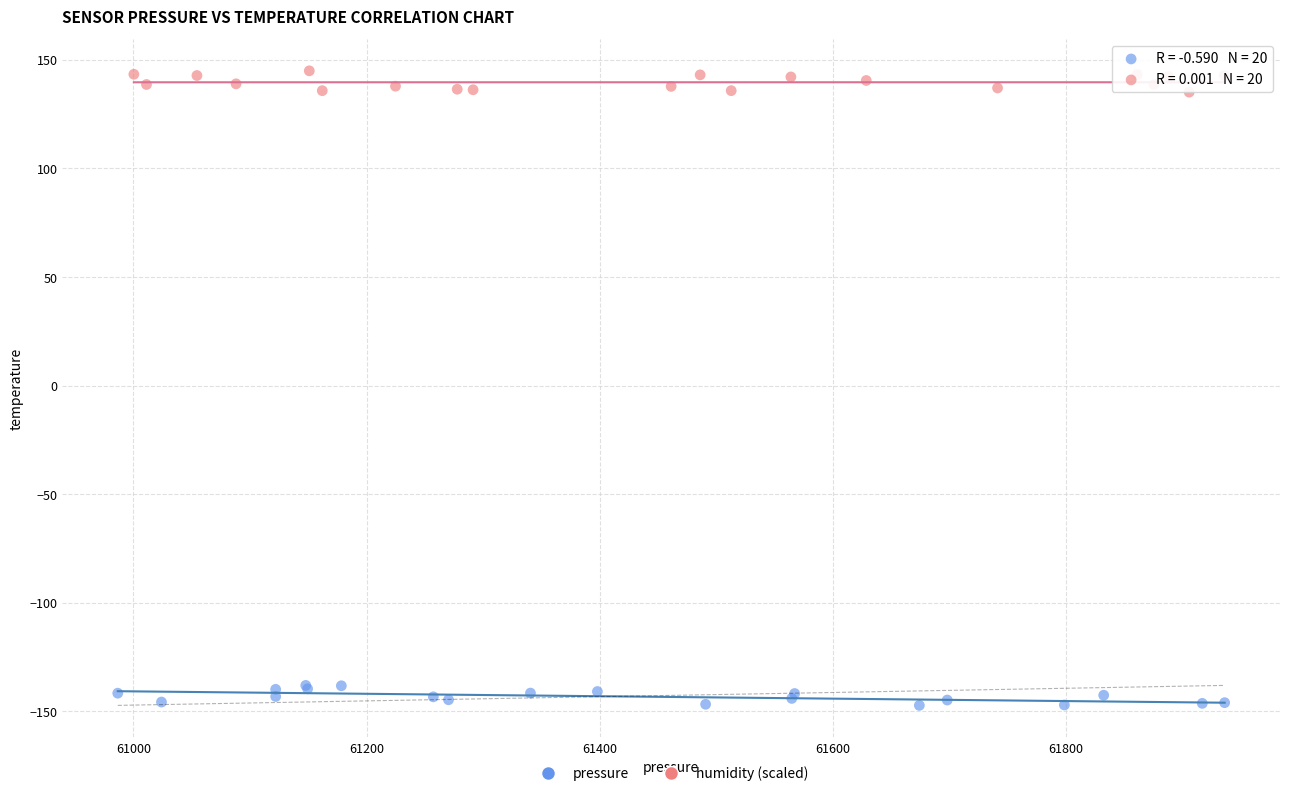

Which series reaches the maximum Y coordinate?

humidity (scaled)